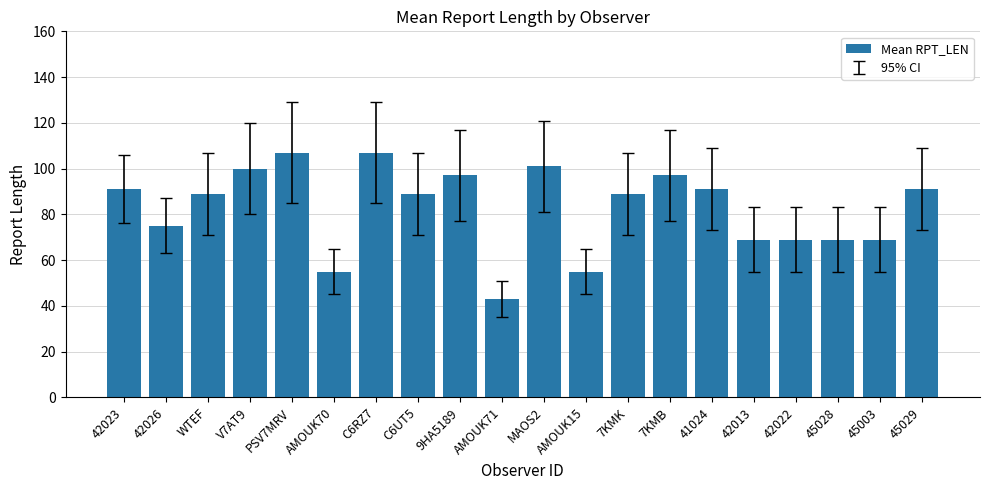

Count the number of categories in the chart.

20